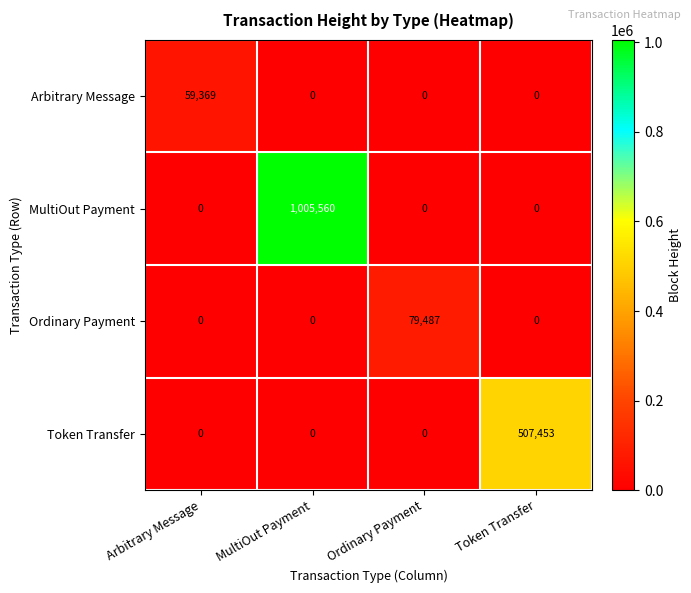

Between MultiOut Payment and Ordinary Payment, which series saw the biggest shift?

MultiOut Payment